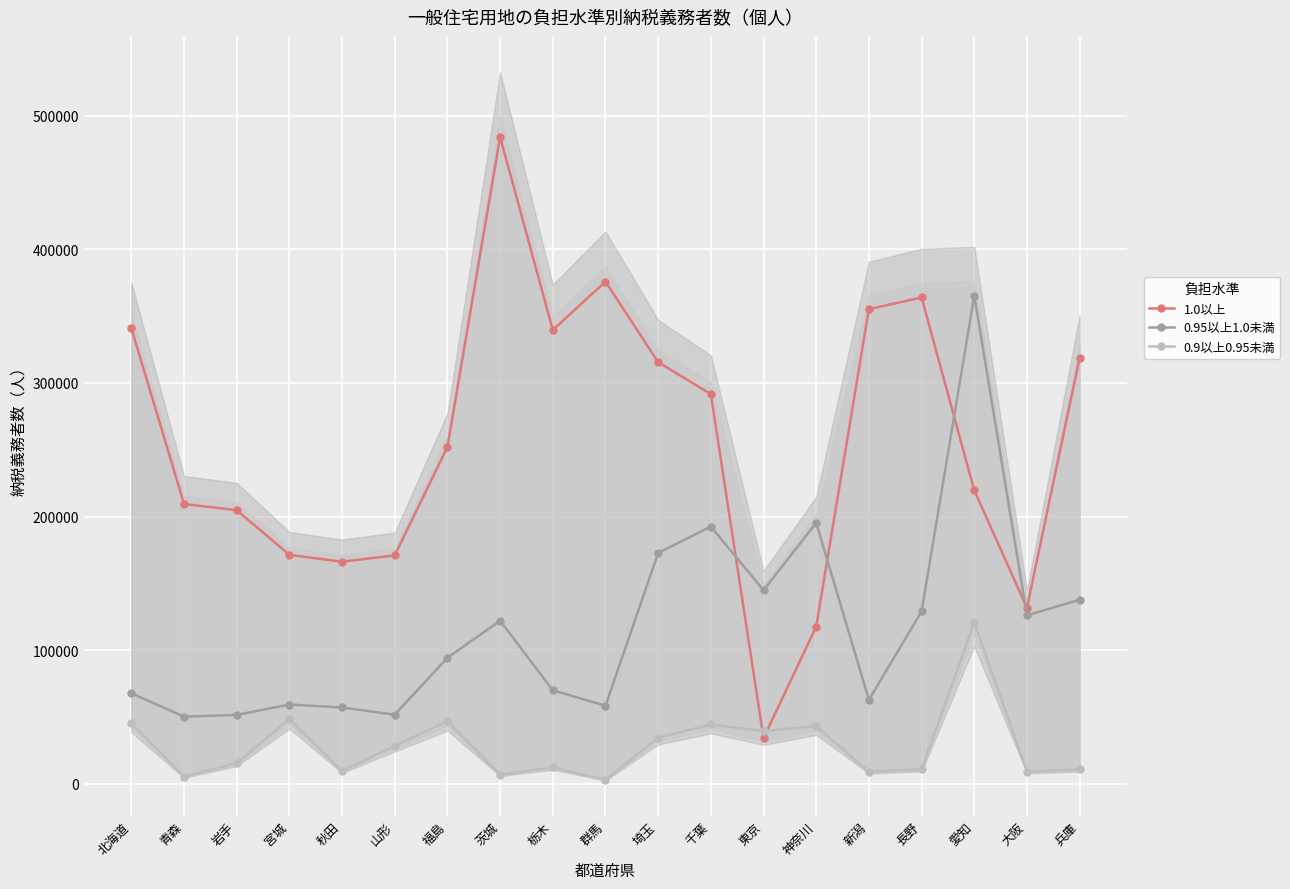

True or false: 1.0以上 and 0.9以上0.95未満 cross at least once.

True